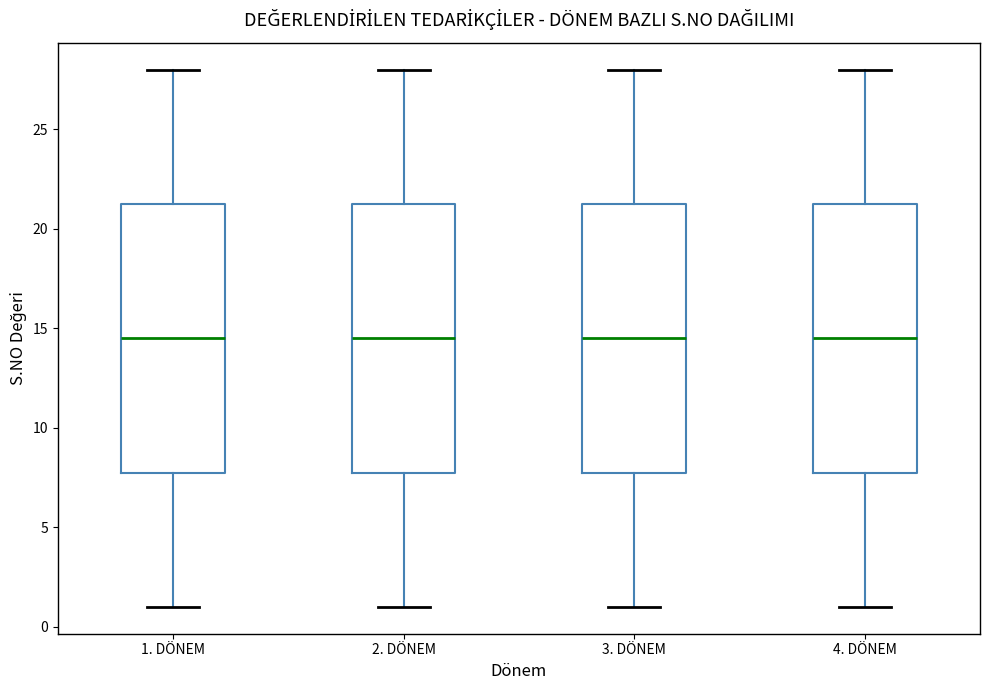

Reading left to right, read every box against the y-axis: the position of its median line, the range the box covers, and the ends of its whiskers. The values are not printed on the chart, so give them approximately, as read against the axis.

1. DÖNEM: median 14.5, box 8.0 to 21.5, whiskers 1.0 to 28.0
2. DÖNEM: median 14.5, box 8.0 to 21.5, whiskers 1.0 to 28.0
3. DÖNEM: median 14.5, box 8.0 to 21.5, whiskers 1.0 to 28.0
4. DÖNEM: median 14.5, box 8.0 to 21.5, whiskers 1.0 to 28.0